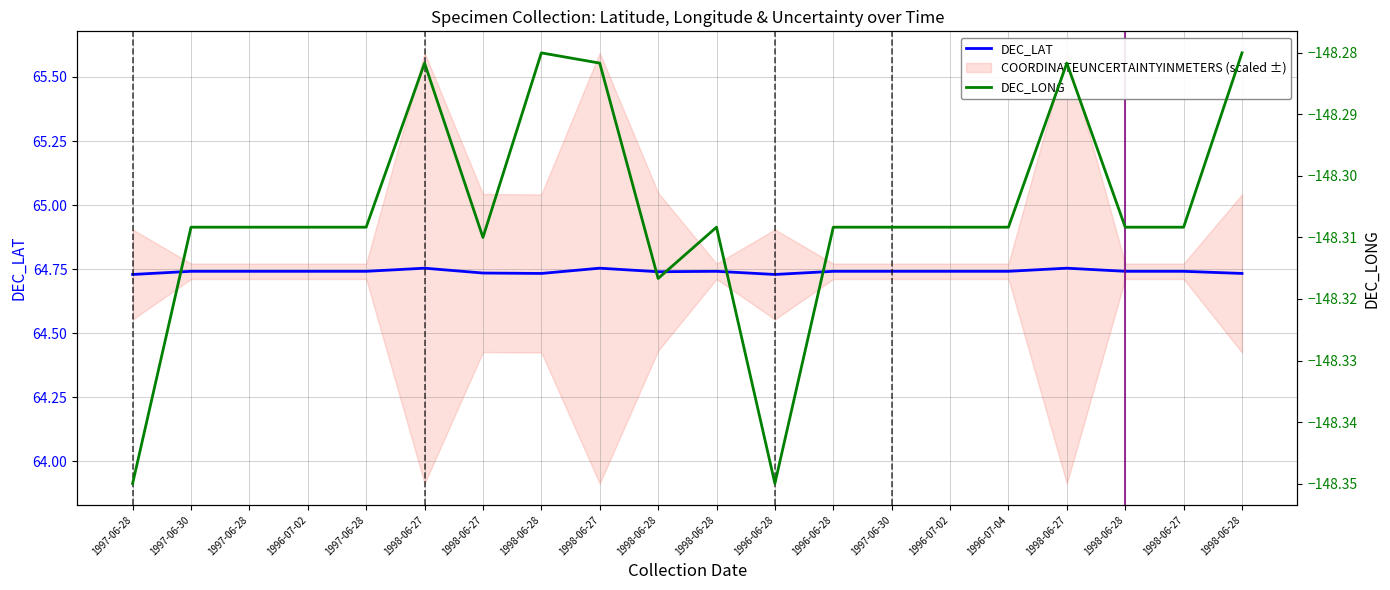

Between 1997-06-30 and 1996-07-02, which series saw the biggest shift?

DEC_LAT